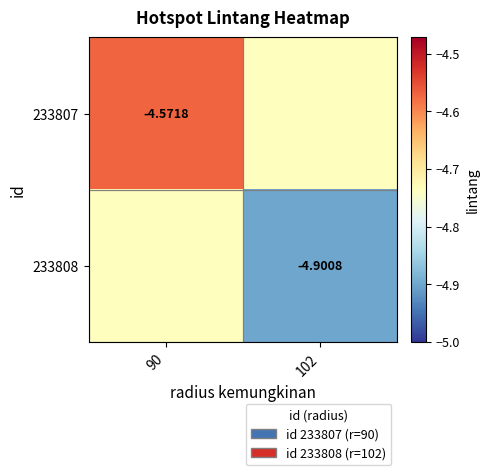

Is the value of 233808 at 102 greater than the value of 233807 at 90?

No